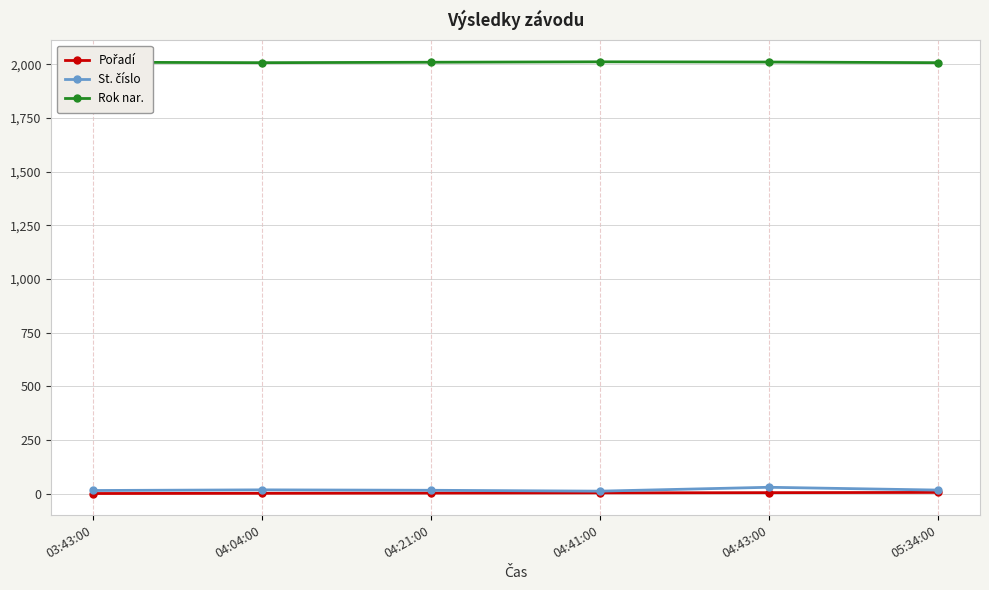

How many data points does each series have?

6